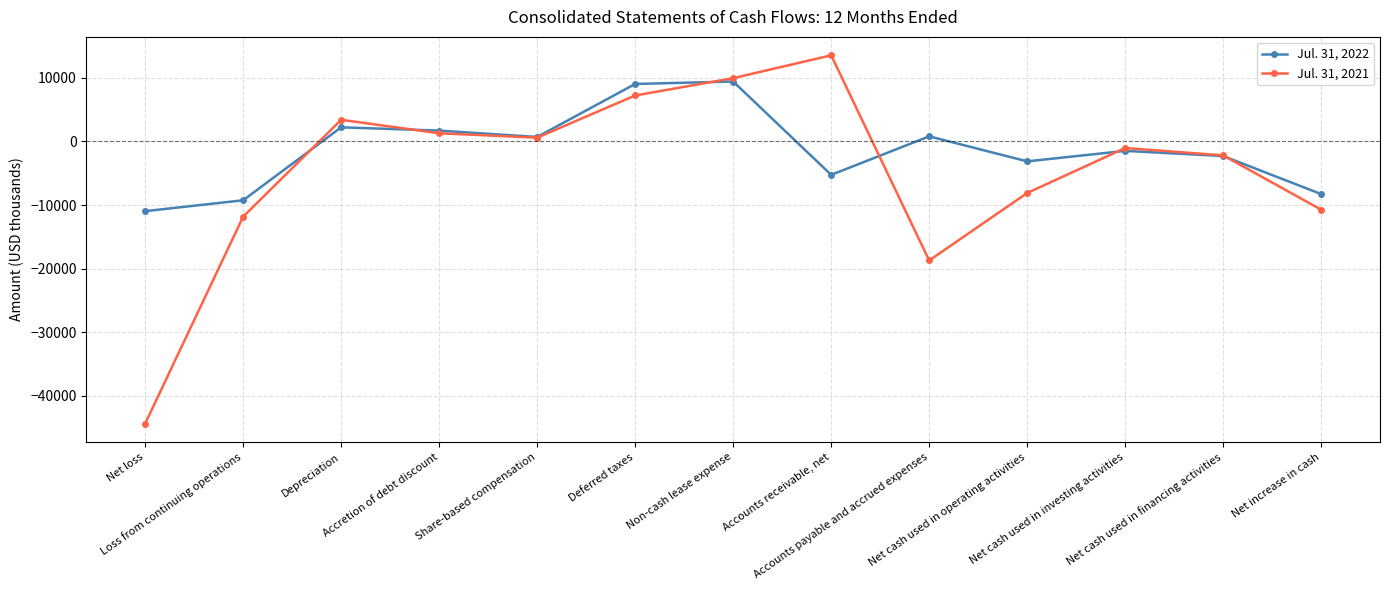

Rank the series by their average value, from lowest to highest.

Jul. 31, 2021, Jul. 31, 2022